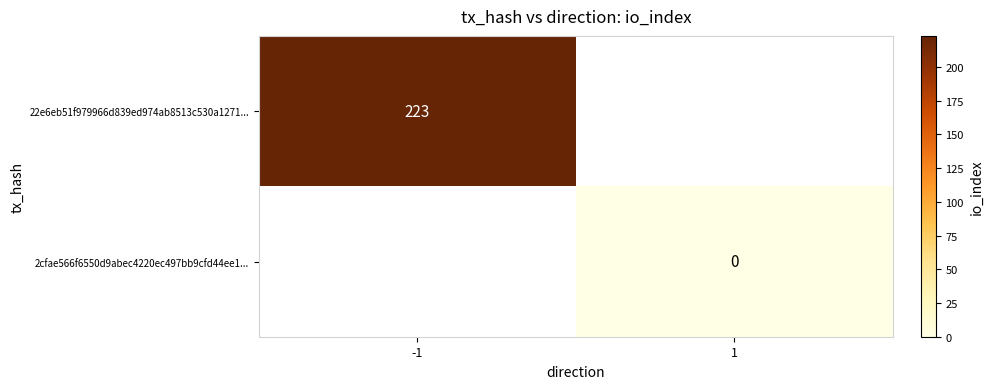

Is it true that 22e6eb51f979966d839ed974ab8513c530a1271... equals 371 at -1?

False